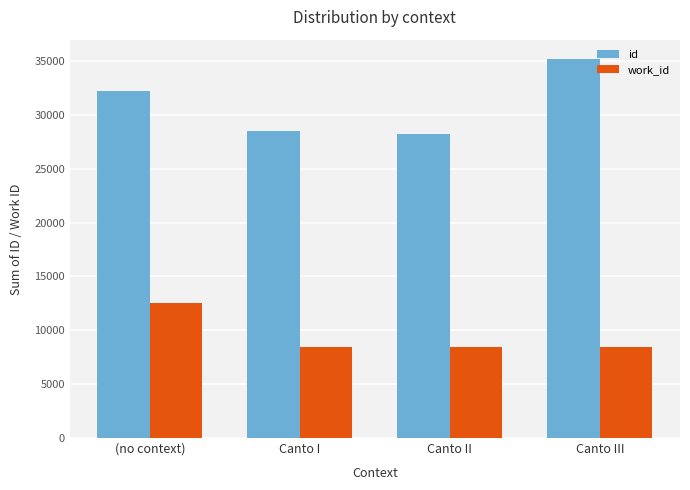

List the series in order of their peak value, highest first.

id, work_id